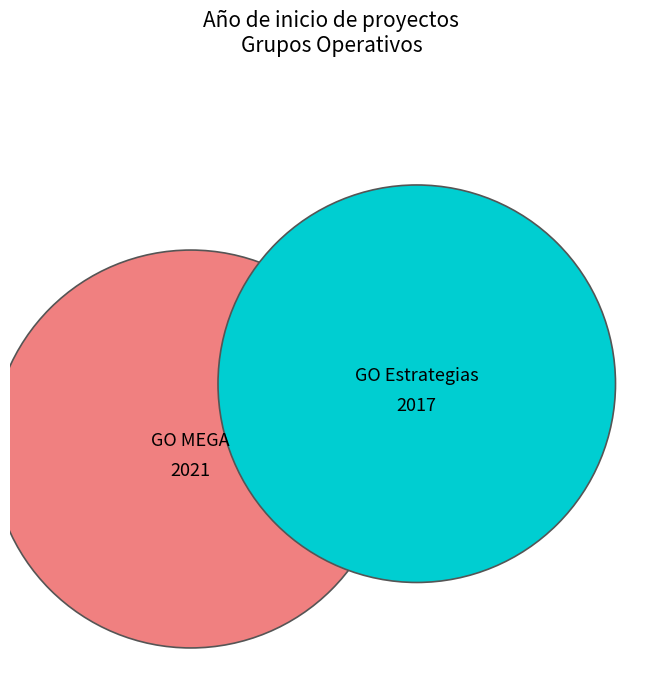

What is the smallest slice in the pie chart?

Grupo Operativo: Estrategias